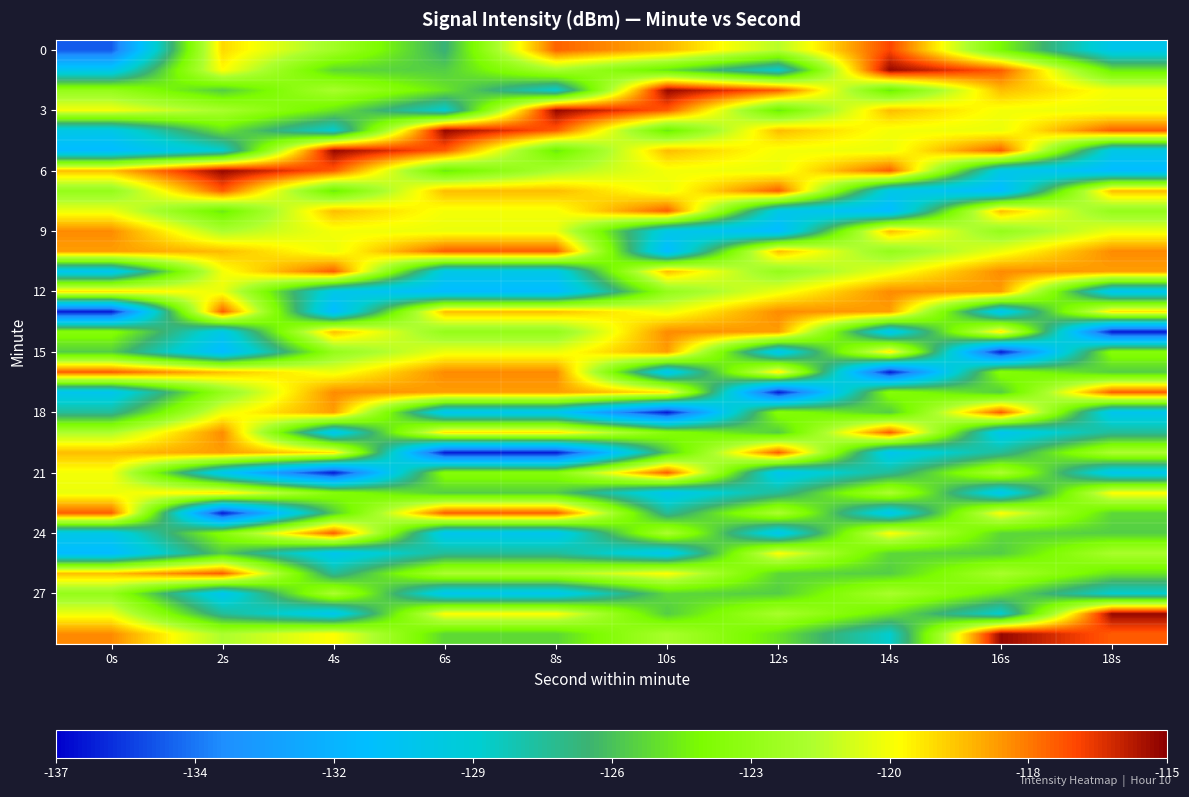

Between 0s and 18s, which is larger?

18s